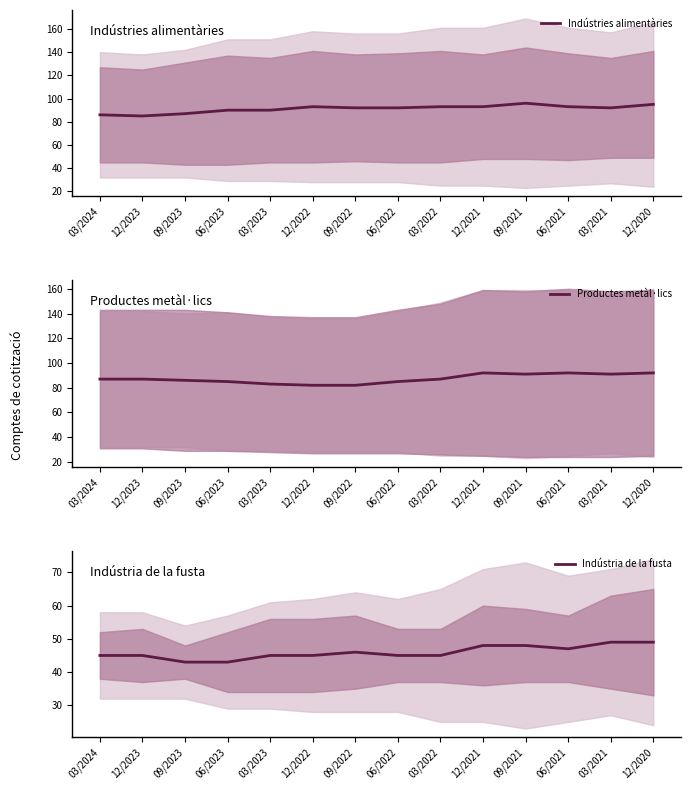

At which category does the chart reach its peak across all series?

09/2021